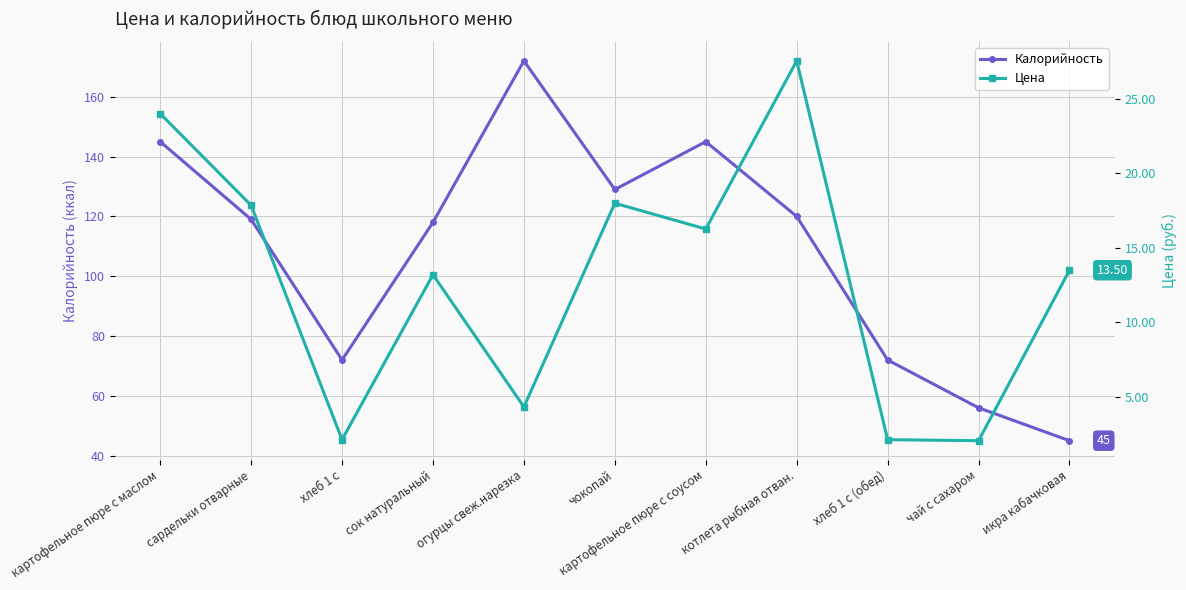

How many Калорийность values are between 72 and 145?

8